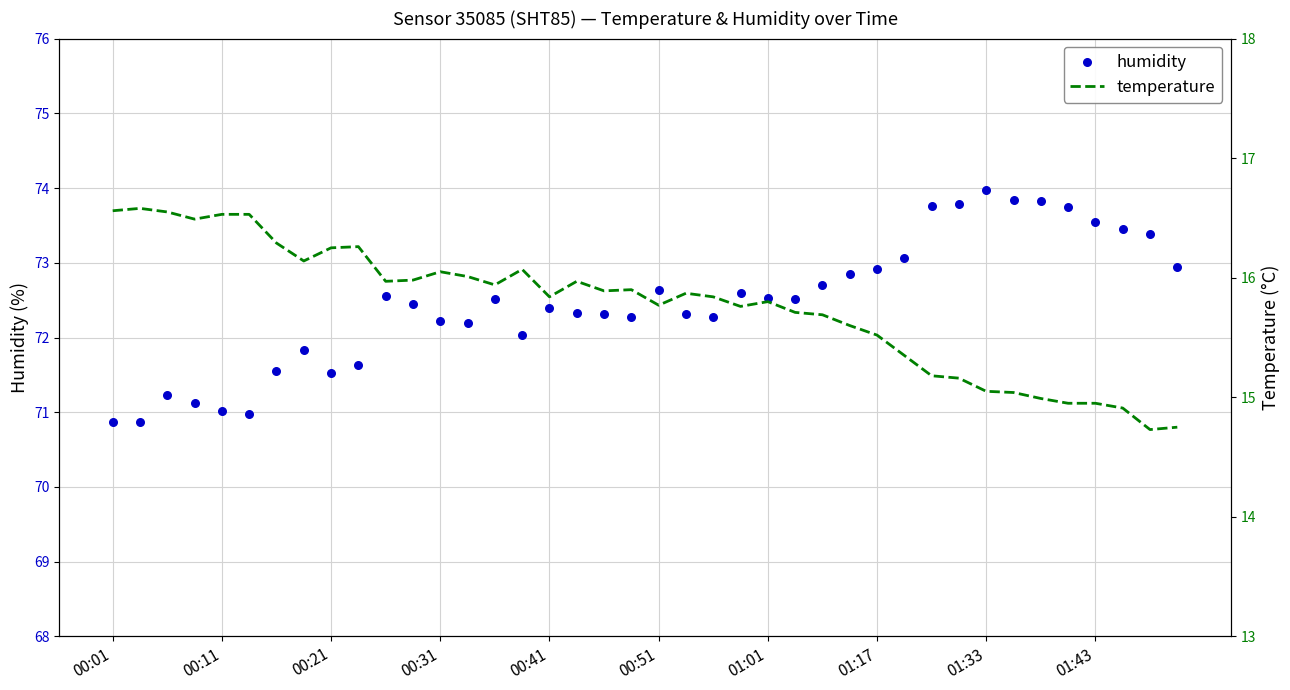

Which series has the largest Y range (max minus min)?

humidity